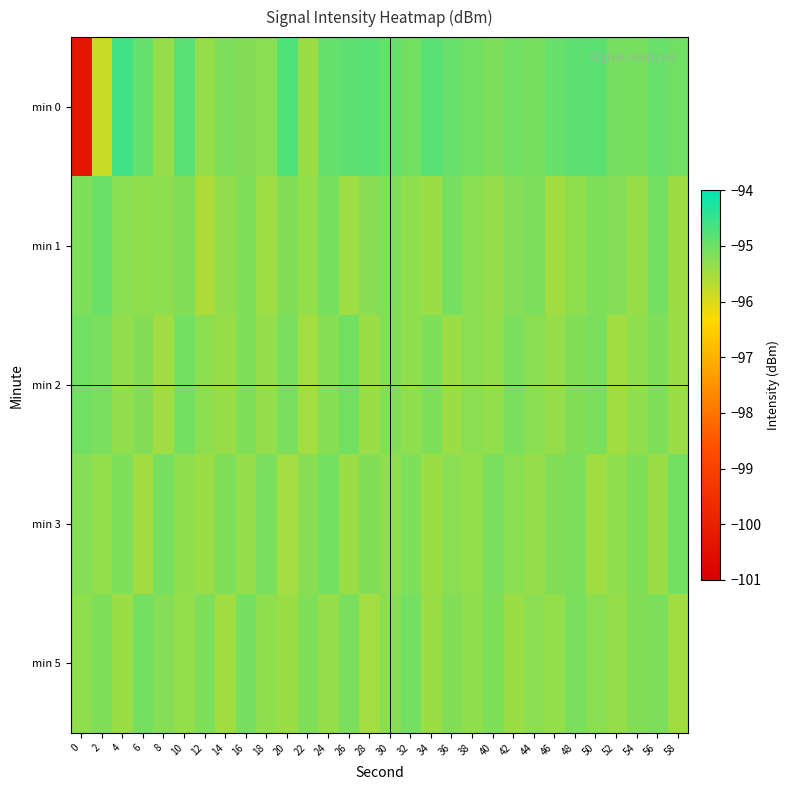

Which series has the largest range (max minus min)?

min 0